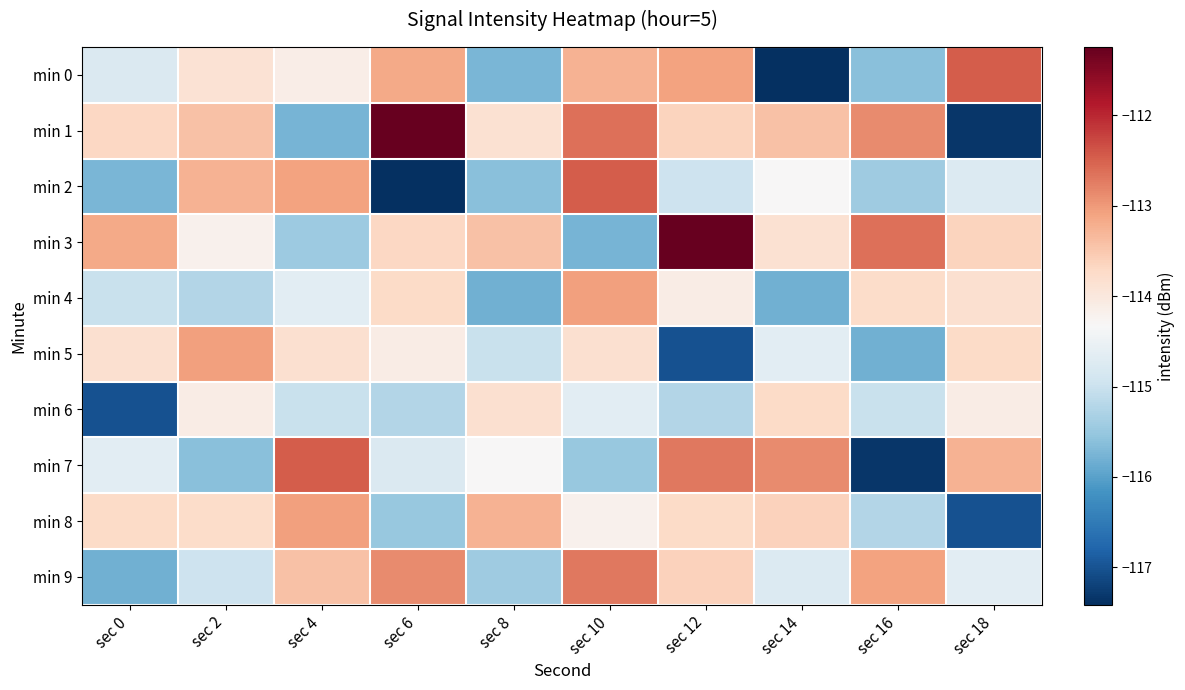

Reading right to left, list all the values displayed in this chart.

min 0: sec 18=-112.5	sec 16=-115.6	sec 14=-117.4	sec 12=-113.1	sec 10=-113.3	sec 8=-115.7	sec 6=-113.2	sec 4=-114.1	sec 2=-113.9	sec 0=-114.8
min 1: sec 18=-117.3	sec 16=-112.9	sec 14=-113.4	sec 12=-113.6	sec 10=-112.6	sec 8=-113.9	sec 6=-111.2	sec 4=-115.8	sec 2=-113.4	sec 0=-113.7
min 2: sec 18=-114.8	sec 16=-115.4	sec 14=-114.3	sec 12=-115.0	sec 10=-112.5	sec 8=-115.6	sec 6=-117.4	sec 4=-113.1	sec 2=-113.3	sec 0=-115.7
min 3: sec 18=-113.6	sec 16=-112.6	sec 14=-113.9	sec 12=-111.2	sec 10=-115.8	sec 8=-113.4	sec 6=-113.7	sec 4=-115.5	sec 2=-114.2	sec 0=-113.2
min 4: sec 18=-113.8	sec 16=-113.8	sec 14=-115.8	sec 12=-114.1	sec 10=-113.1	sec 8=-115.8	sec 6=-113.7	sec 4=-114.7	sec 2=-115.2	sec 0=-115.0
min 5: sec 18=-113.7	sec 16=-115.8	sec 14=-114.7	sec 12=-117.0	sec 10=-113.8	sec 8=-115.0	sec 6=-114.1	sec 4=-113.8	sec 2=-113.1	sec 0=-113.8
min 6: sec 18=-114.1	sec 16=-115.0	sec 14=-113.7	sec 12=-115.2	sec 10=-114.7	sec 8=-113.8	sec 6=-115.2	sec 4=-115.0	sec 2=-114.1	sec 0=-117.0
min 7: sec 18=-113.3	sec 16=-117.3	sec 14=-112.9	sec 12=-112.7	sec 10=-115.5	sec 8=-114.3	sec 6=-114.8	sec 4=-112.5	sec 2=-115.6	sec 0=-114.7
min 8: sec 18=-117.0	sec 16=-115.2	sec 14=-113.6	sec 12=-113.7	sec 10=-114.2	sec 8=-113.3	sec 6=-115.5	sec 4=-113.1	sec 2=-113.8	sec 0=-113.7
min 9: sec 18=-114.7	sec 16=-113.1	sec 14=-114.8	sec 12=-113.6	sec 10=-112.7	sec 8=-115.4	sec 6=-112.9	sec 4=-113.4	sec 2=-115.0	sec 0=-115.8